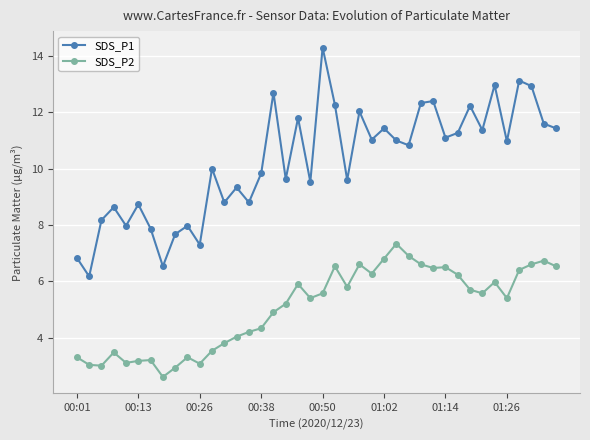

List the series in order of their peak value, lowest first.

SDS_P2, SDS_P1